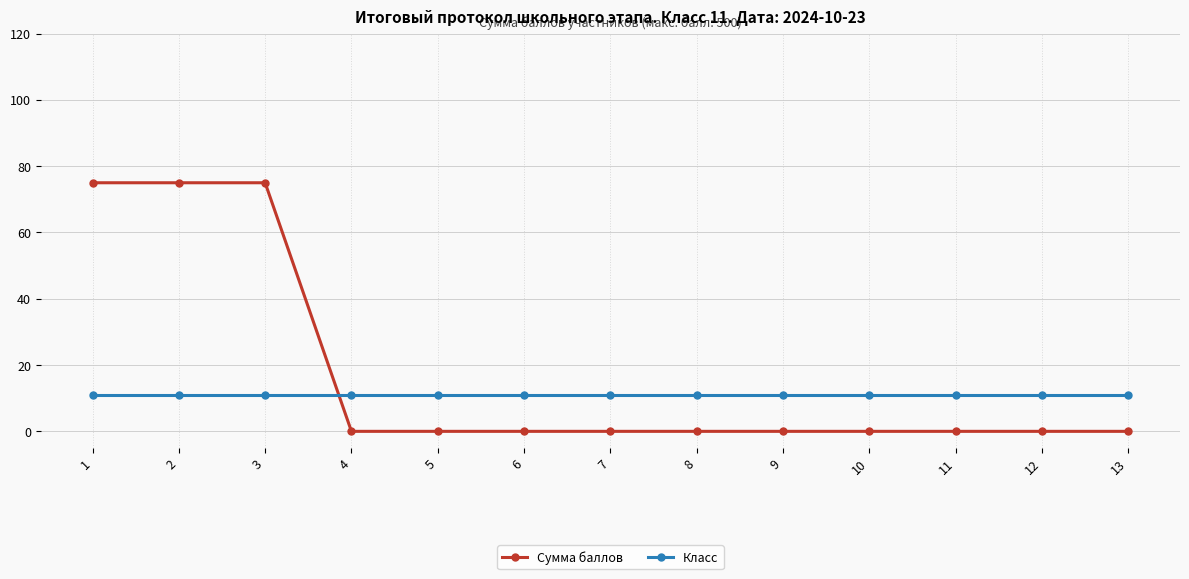

True or false: Сумма баллов has a value of -23 at 11.

False